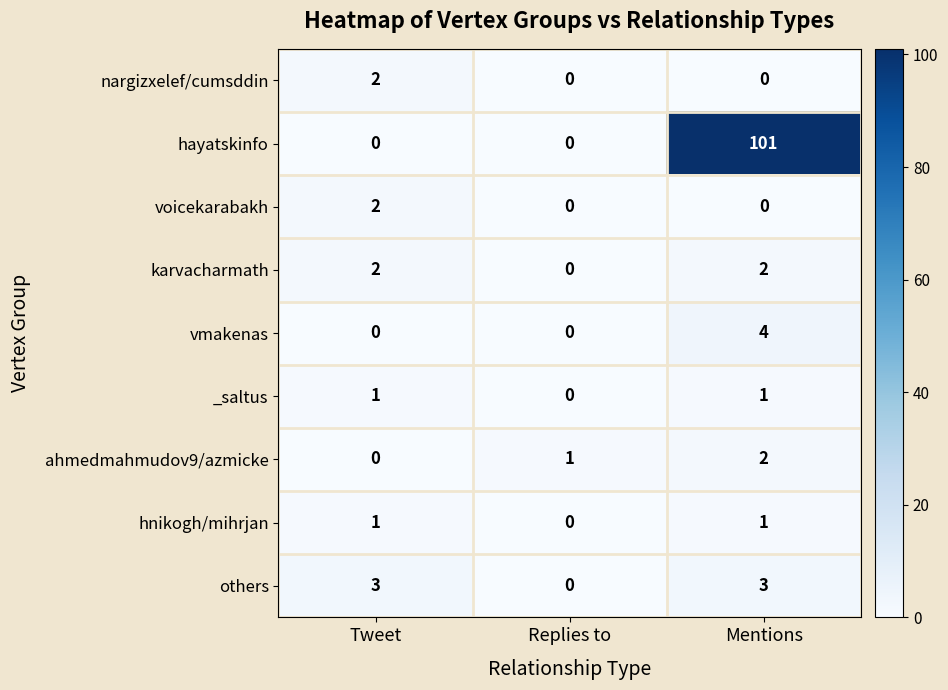

Reading left to right, transcribe all the data shown in this chart.

nargizxelef/cumsddin: 2	0	0
hayatskinfo: 0	0	101
voicekarabakh: 2	0	0
karvacharmath: 2	0	2
vmakenas: 0	0	4
_saltus: 1	0	1
ahmedmahmudov9/azmicke: 0	1	2
hnikogh/mihrjan: 1	0	1
others: 3	0	3